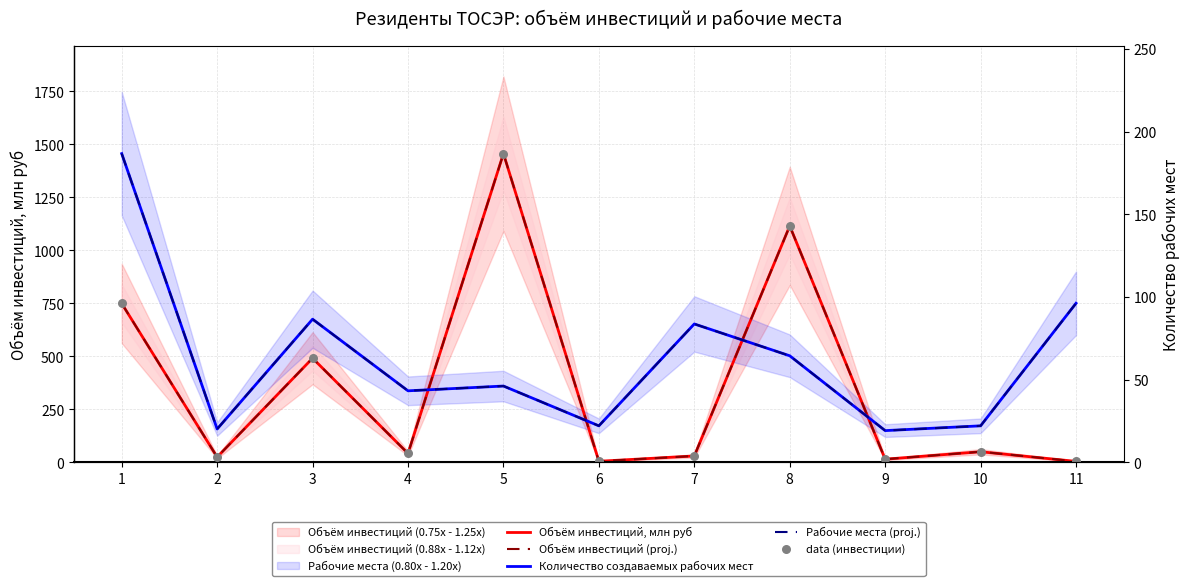

Which series has the largest total across all categories?

Количество создаваемых рабочих мест